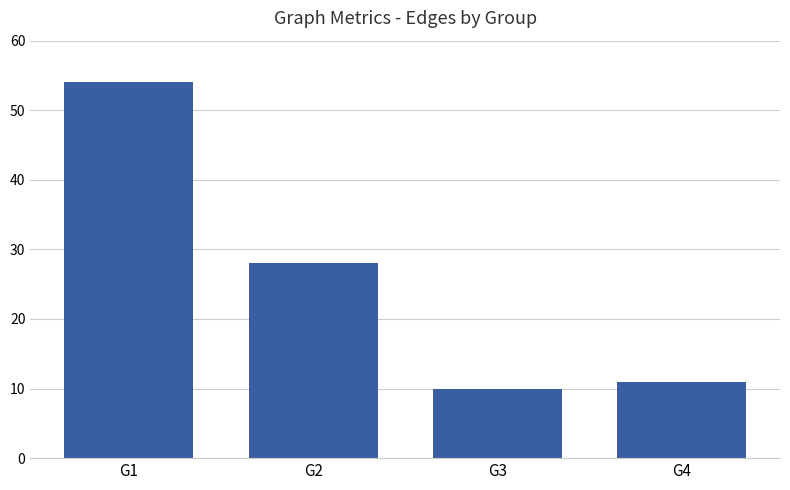

How many bars are there in total?

4